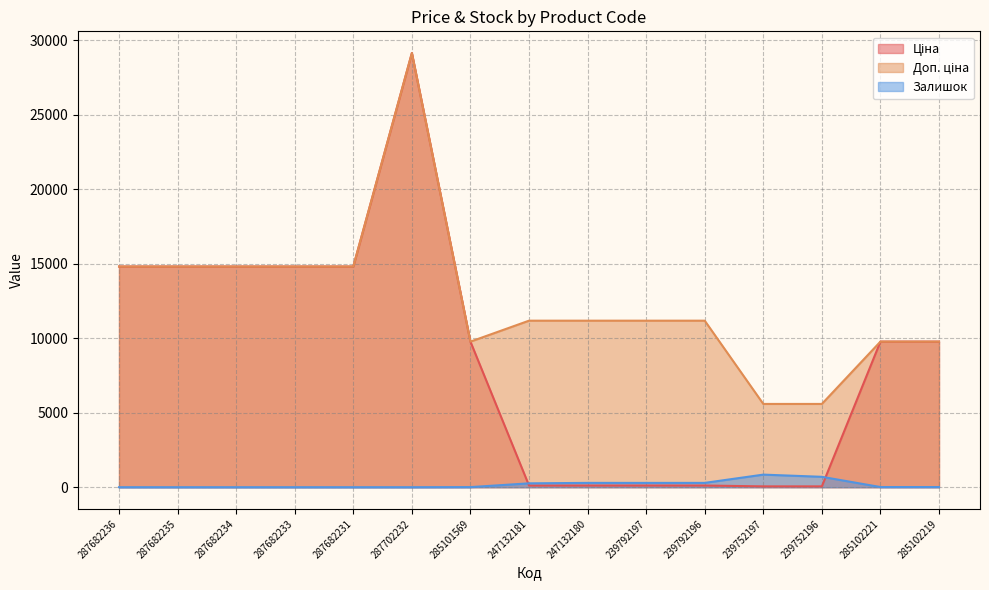

At 247132180, list the series in order from smallest to largest.

Ціна, Залишок, Доп. ціна